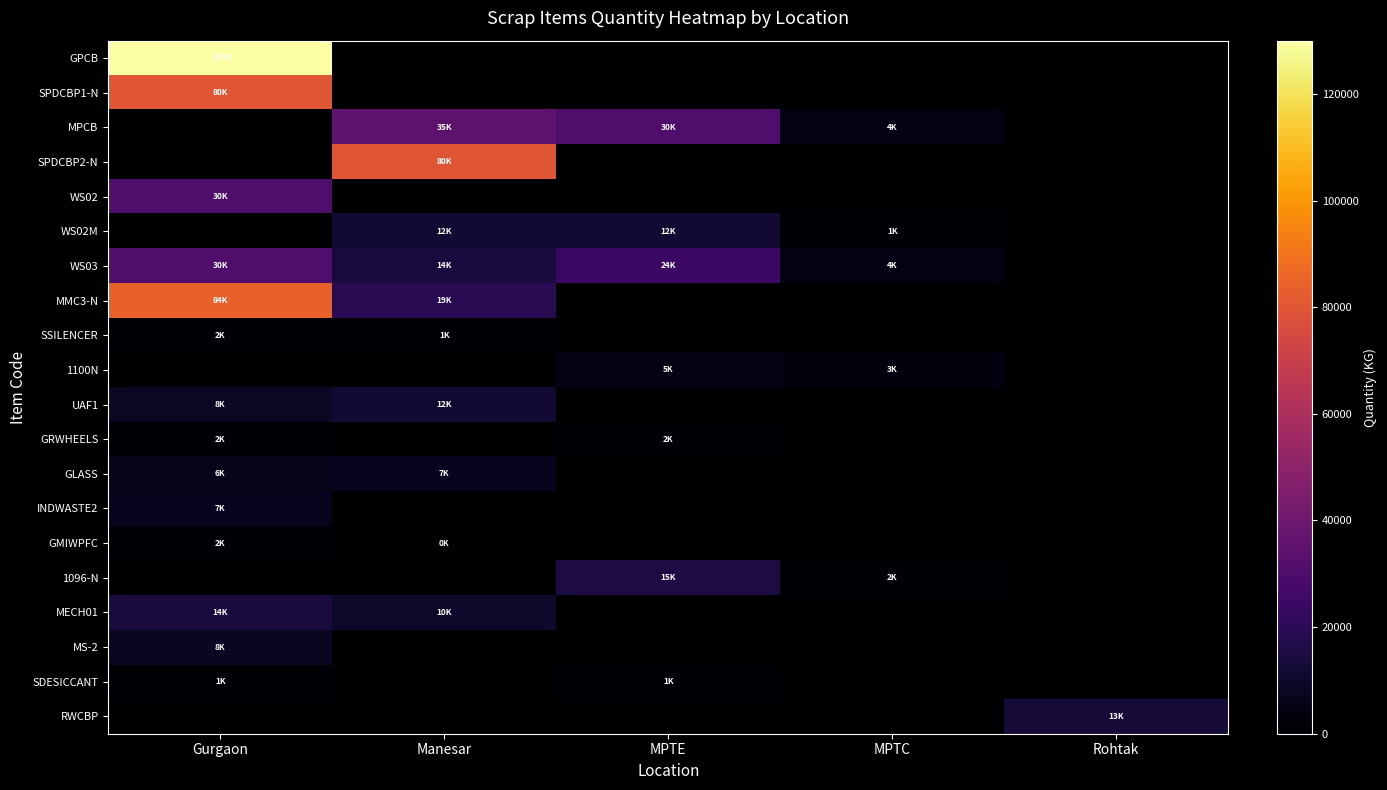

Reading left to right, extract all data points from this chart.

GPCB: Gurgaon=130000	Manesar=0	MPTE=0	MPTC=0	Rohtak=0
SPDCBP1-N: Gurgaon=80000	Manesar=0	MPTE=0	MPTC=0	Rohtak=0
MPCB: Gurgaon=0	Manesar=35000	MPTE=30000	MPTC=4000	Rohtak=0
SPDCBP2-N: Gurgaon=0	Manesar=80000	MPTE=0	MPTC=0	Rohtak=0
WS02: Gurgaon=30000	Manesar=0	MPTE=0	MPTC=0	Rohtak=0
WS02M: Gurgaon=0	Manesar=12000	MPTE=12000	MPTC=1500	Rohtak=0
WS03: Gurgaon=30000	Manesar=14000	MPTE=24000	MPTC=4000	Rohtak=0
MMC3-N: Gurgaon=84000	Manesar=19000	MPTE=0	MPTC=0	Rohtak=0
SSILENCER: Gurgaon=2000	Manesar=1000	MPTE=0	MPTC=0	Rohtak=0
1100N: Gurgaon=0	Manesar=0	MPTE=5000	MPTC=3500	Rohtak=0
UAF1: Gurgaon=8500	Manesar=12000	MPTE=0	MPTC=0	Rohtak=0
GRWHEELS: Gurgaon=2000	Manesar=0	MPTE=2000	MPTC=0	Rohtak=0
GLASS: Gurgaon=6000	Manesar=7000	MPTE=0	MPTC=0	Rohtak=0
INDWASTE2: Gurgaon=7000	Manesar=0	MPTE=0	MPTC=0	Rohtak=0
GMIWPFC: Gurgaon=2000	Manesar=500	MPTE=0	MPTC=0	Rohtak=0
1096-N: Gurgaon=0	Manesar=0	MPTE=15000	MPTC=2000	Rohtak=0
MECH01: Gurgaon=14000	Manesar=10000	MPTE=0	MPTC=0	Rohtak=0
MS-2: Gurgaon=8000	Manesar=0	MPTE=0	MPTC=0	Rohtak=0
SDESICCANT: Gurgaon=1500	Manesar=0	MPTE=1500	MPTC=0	Rohtak=0
RWCBP: Gurgaon=0	Manesar=0	MPTE=0	MPTC=0	Rohtak=13000